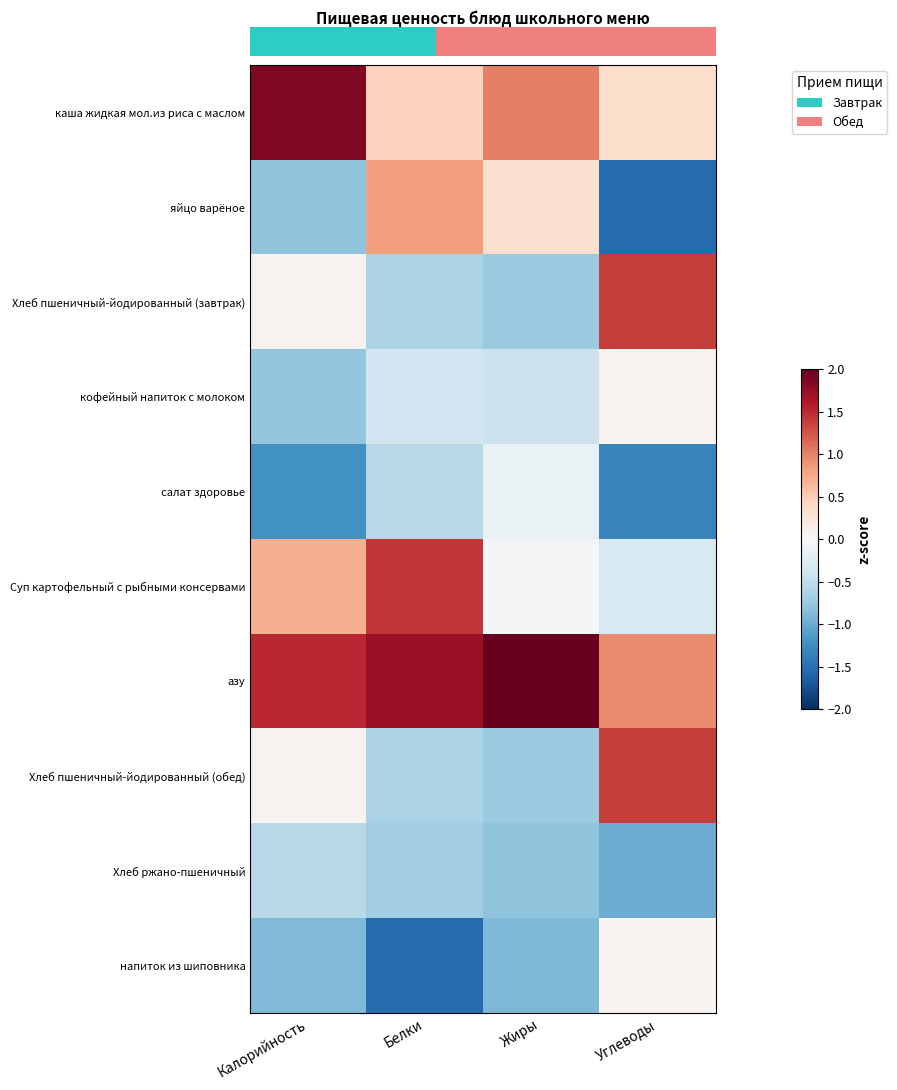

Count the number of categories in the chart.

4